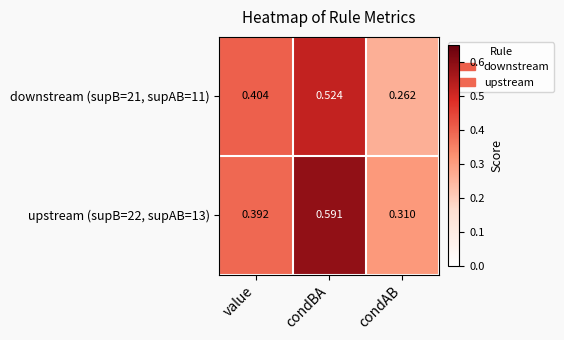

Rank the categories by downstream (supB=21, supAB=11) value from lowest to highest.

condAB, value, condBA